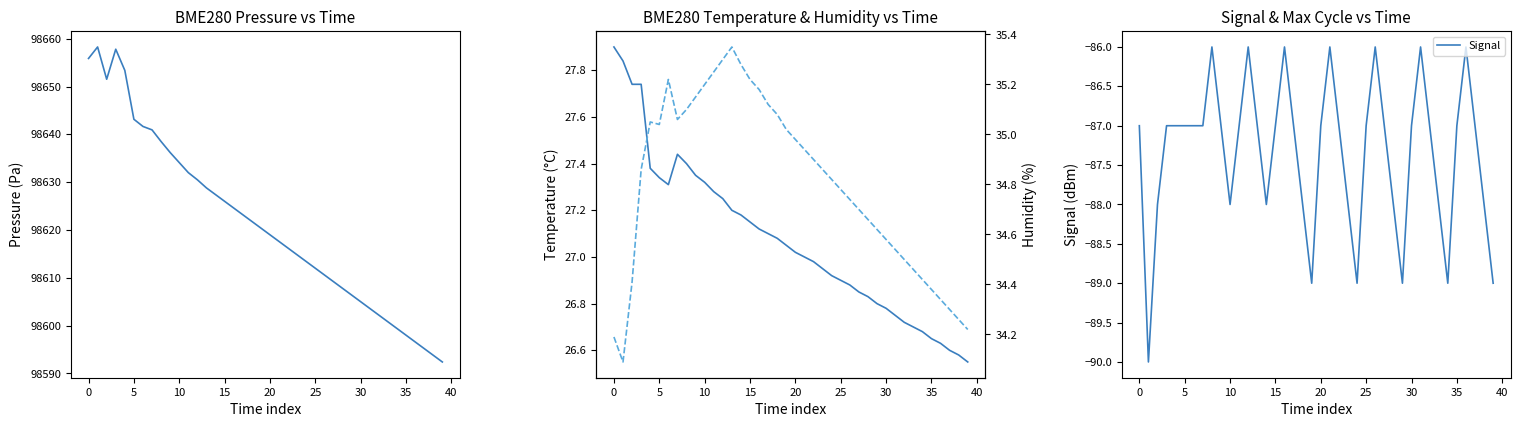

Which series has the largest total across all categories?

BME280_pressure